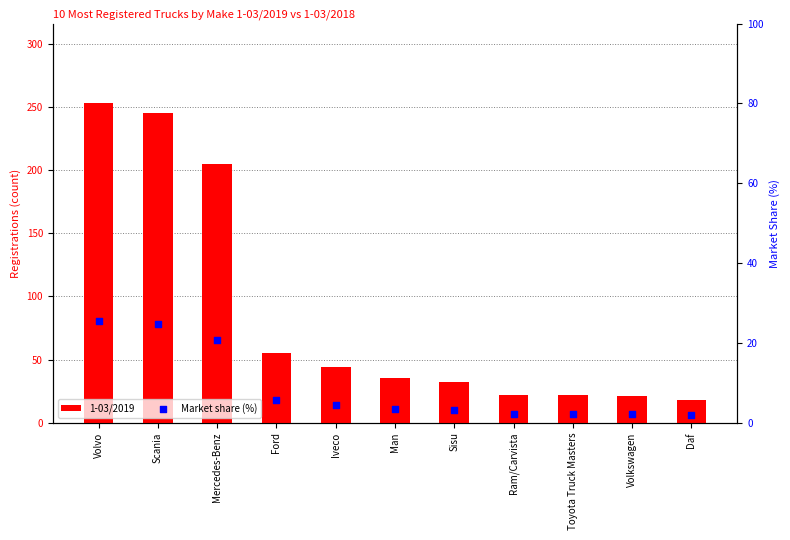

Which series contains the lowest Y value?

Market share (%)